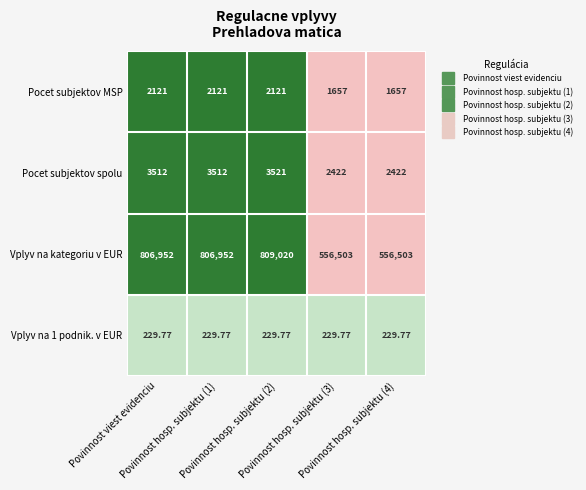

Which series has the largest range (max minus min)?

Vplyv na kategoriu v EUR